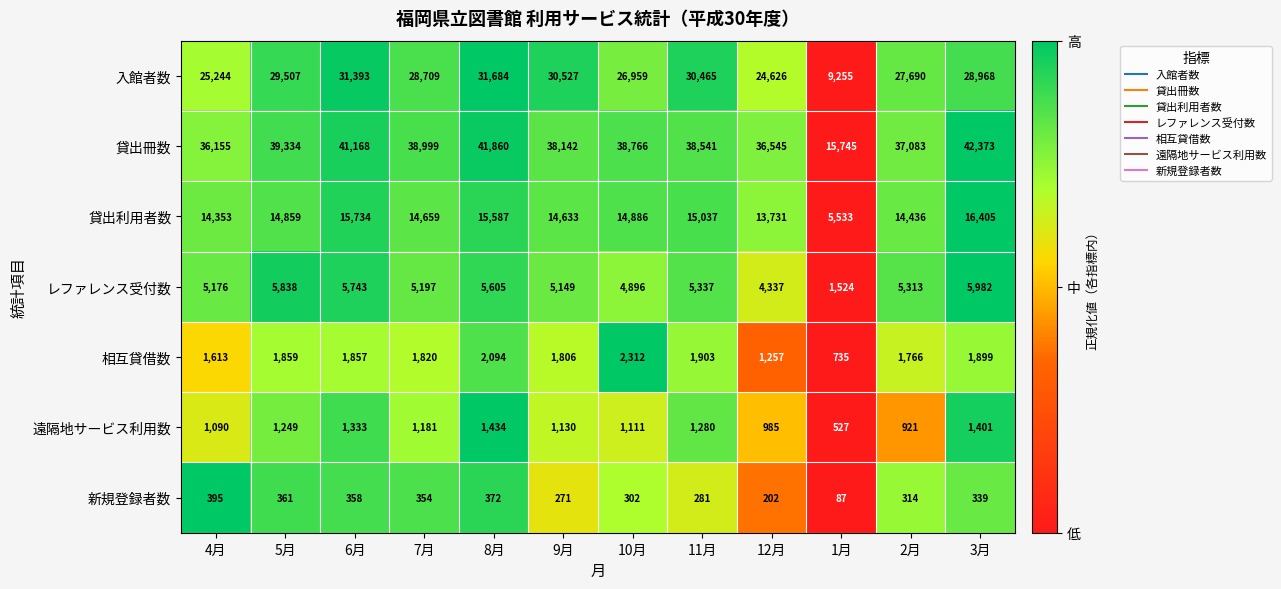

Count the number of categories in the chart.

12